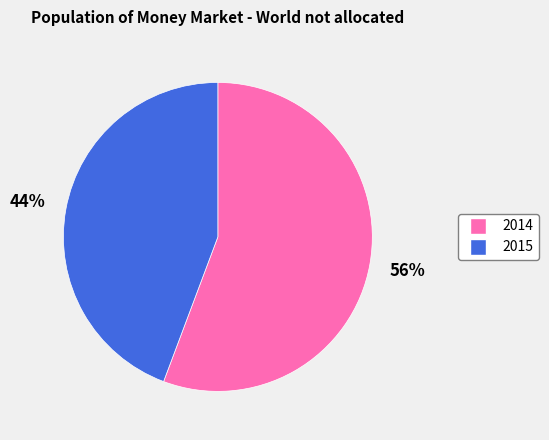

Is 2014 the majority of the pie?

Yes